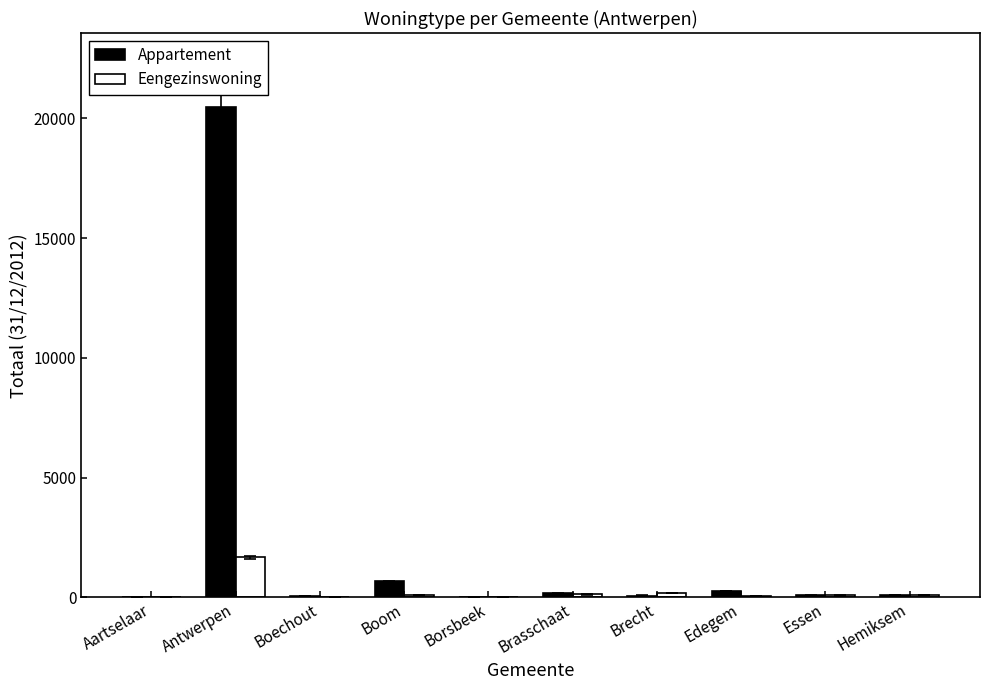

Which series has the widest spread of values?

Appartement